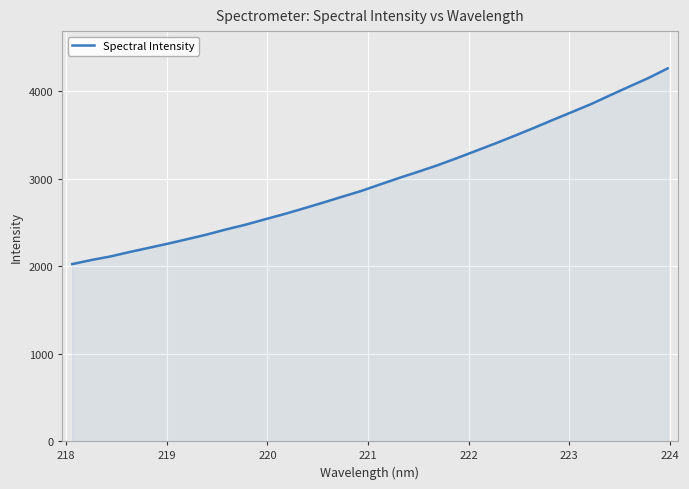

What is the greatest value displayed?

4261.8